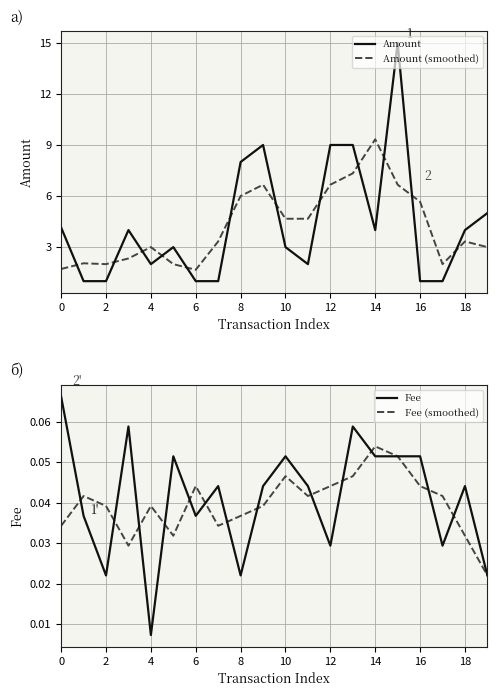

What is the sum of the Amount (smoothed) values at 18 and 12?

10.0